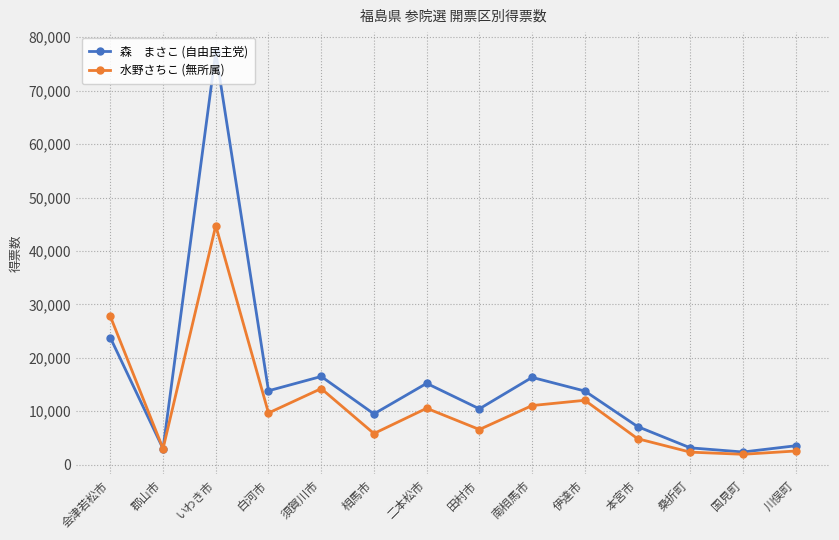

What is the label of the 7th point from the left?

二本松市